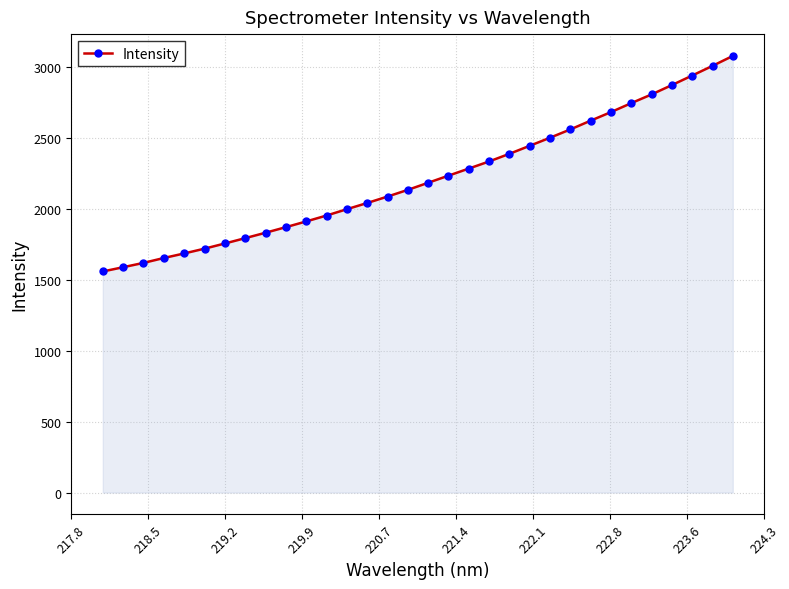

What is the value of the 32nd point from the left?

3079.2